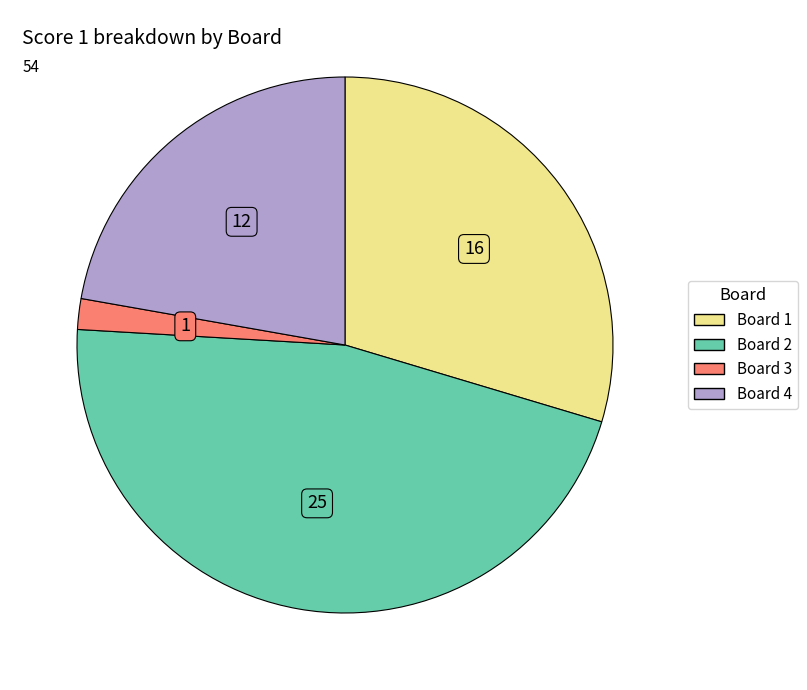

Between Board 1 and Board 4, which is larger?

Board 1